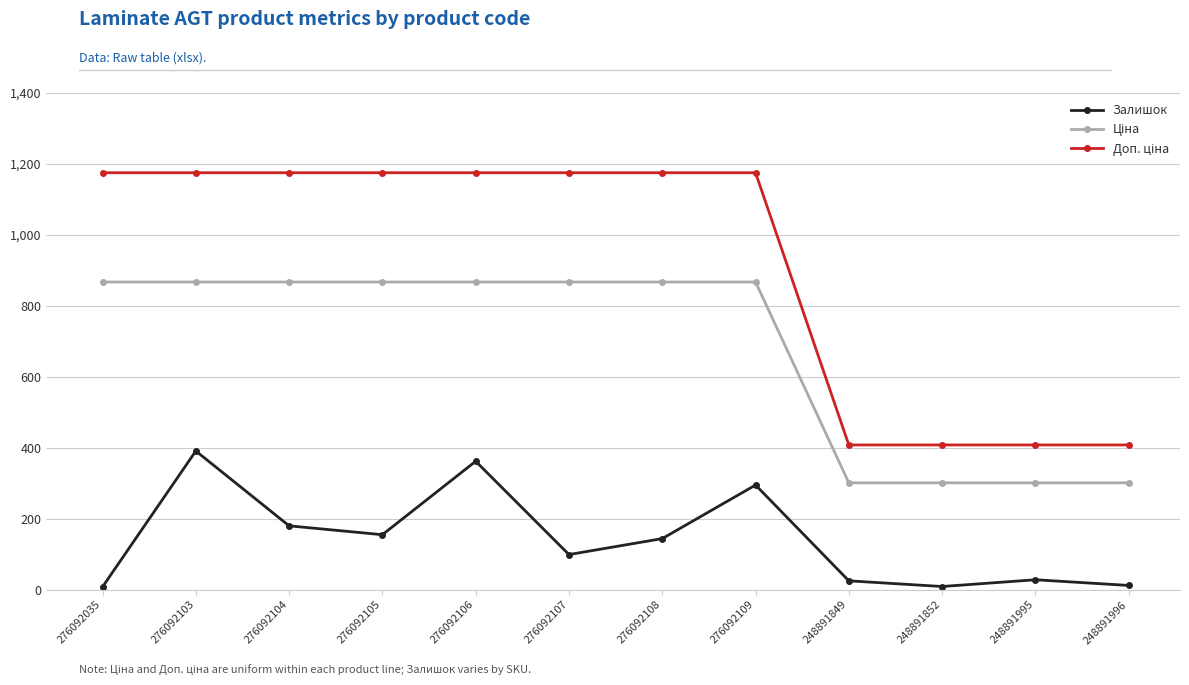

What is the difference between the maximum and minimum values in the Залишок series?

383.0